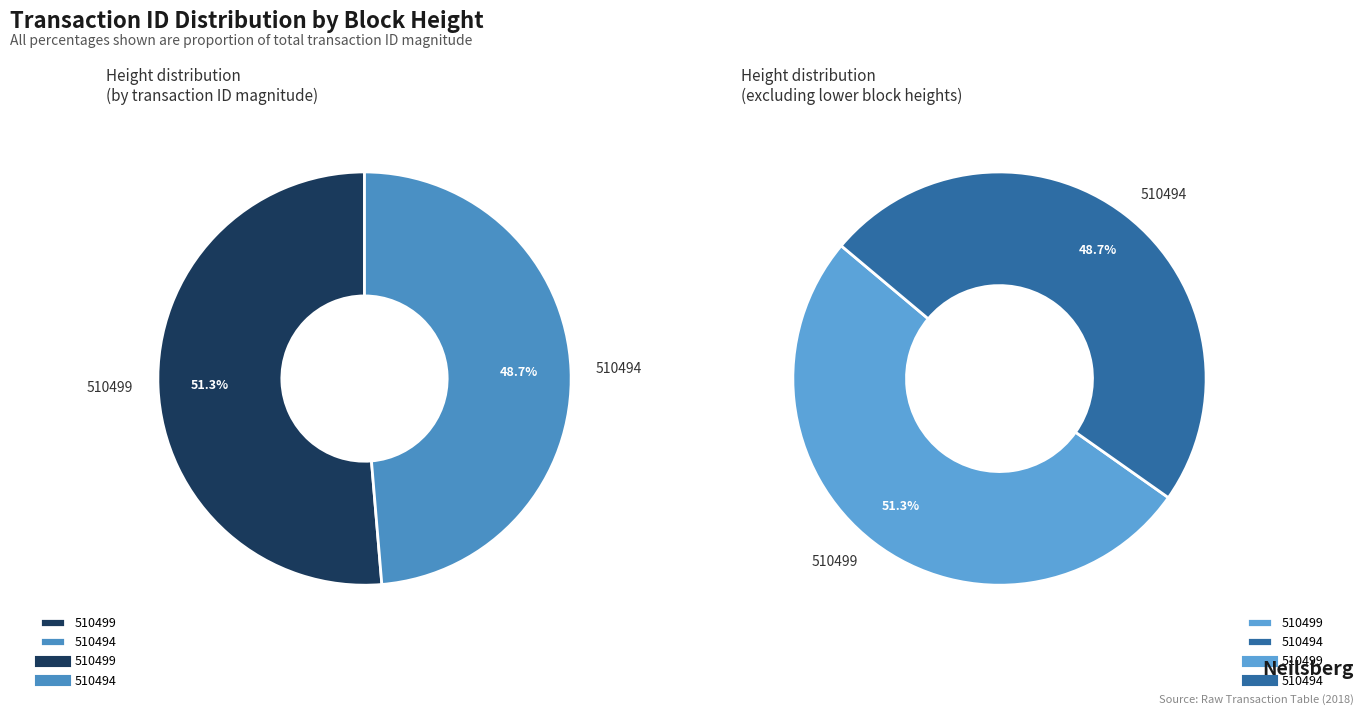

Which slice is the smallest?

510494